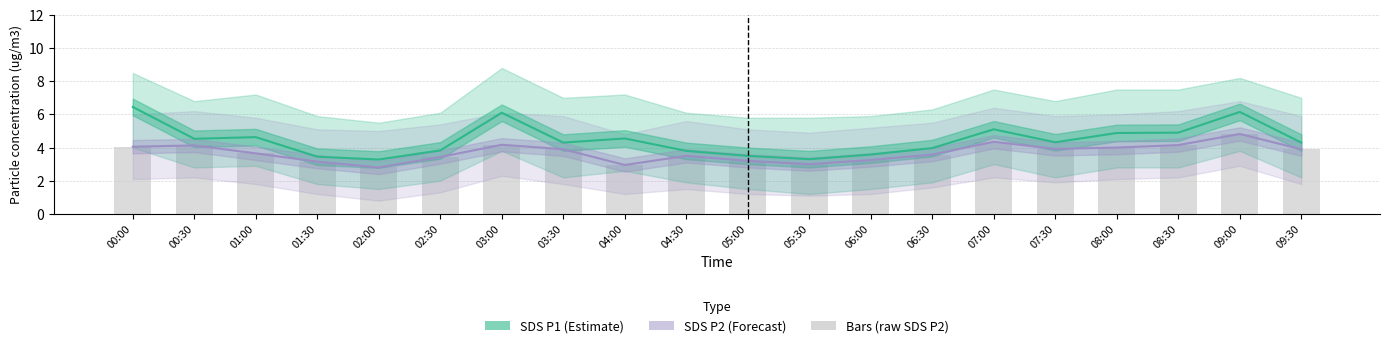

True or false: SDS P2 (Forecast) has a value of 4.0 at 00:00.

True